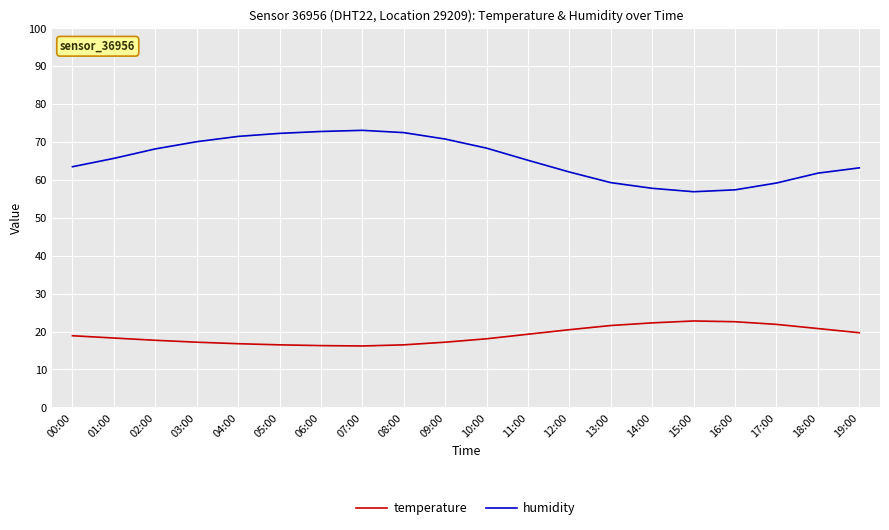

What is the smallest value displayed?

16.2